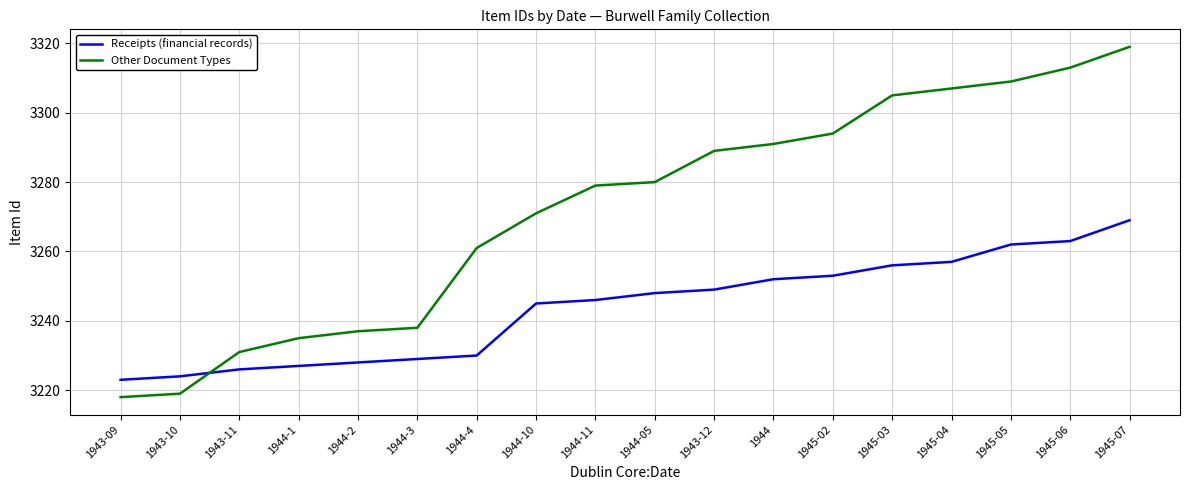

What is the difference between the maximum and minimum values in the Other Document Types series?

101